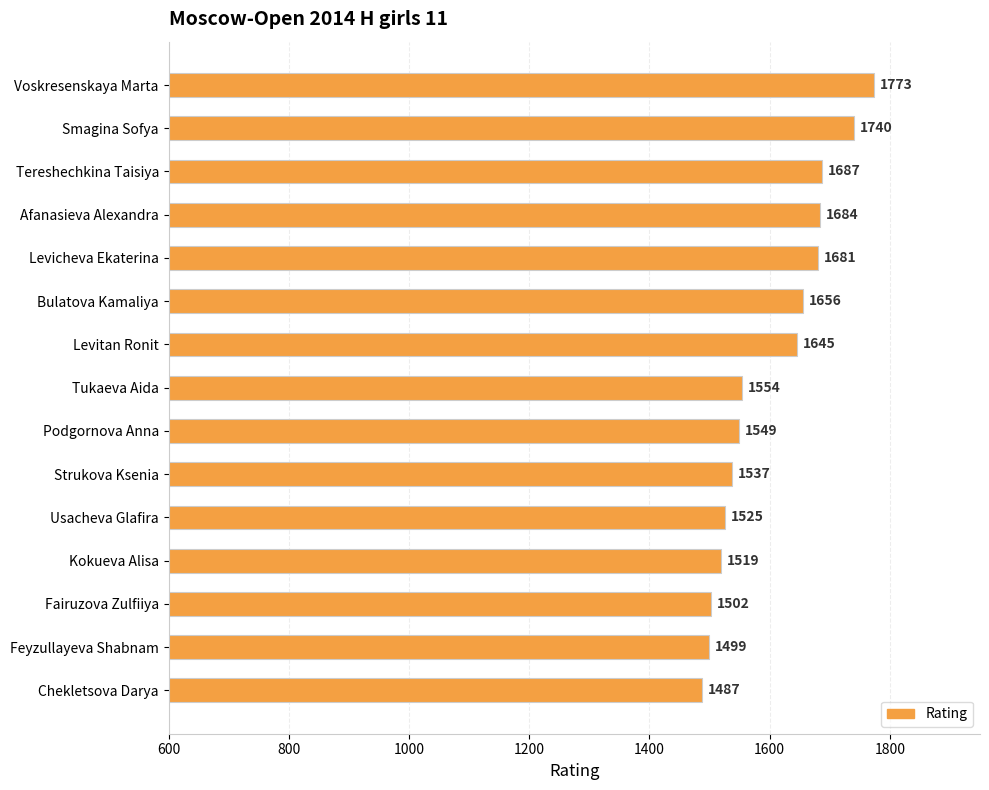

Reading bottom to top, what are all the values shown in this chart?

Chekletsova Darya=1487	Feyzullayeva Shabnam=1499	Fairuzova Zulfiiya=1502	Kokueva Alisa=1519	Usacheva Glafira=1525	Strukova Ksenia=1537	Podgornova Anna=1549	Tukaeva Aida=1554	Levitan Ronit=1645	Bulatova Kamaliya=1656	Levicheva Ekaterina=1681	Afanasieva Alexandra=1684	Tereshechkina Taisiya=1687	Smagina Sofya=1740	Voskresenskaya Marta=1773